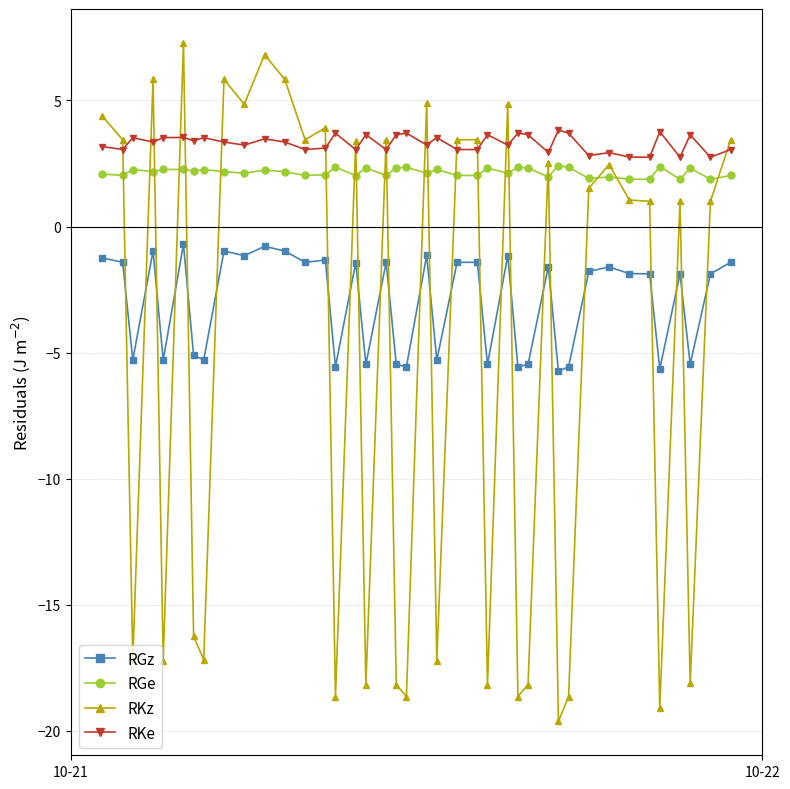

True or false: RGe has more than 2 points higher than both neighbors.

True